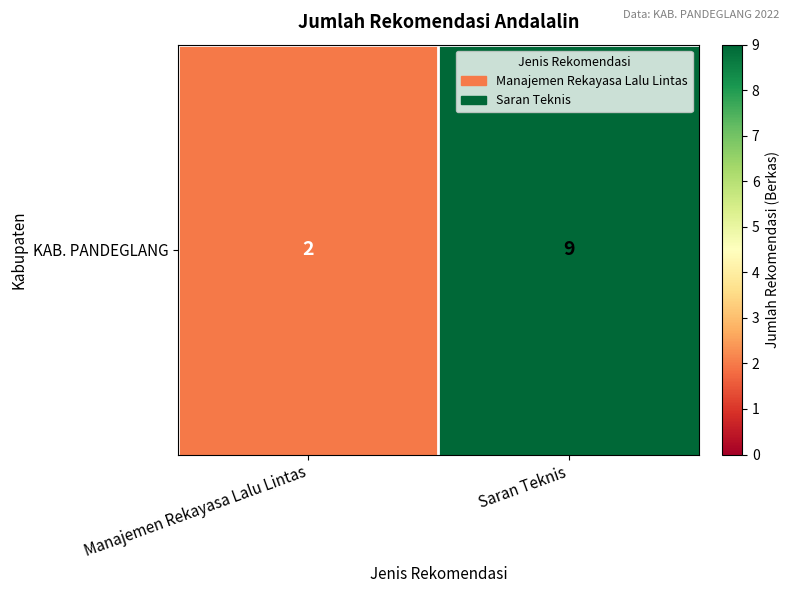

What is the minimum value shown in the chart?

2